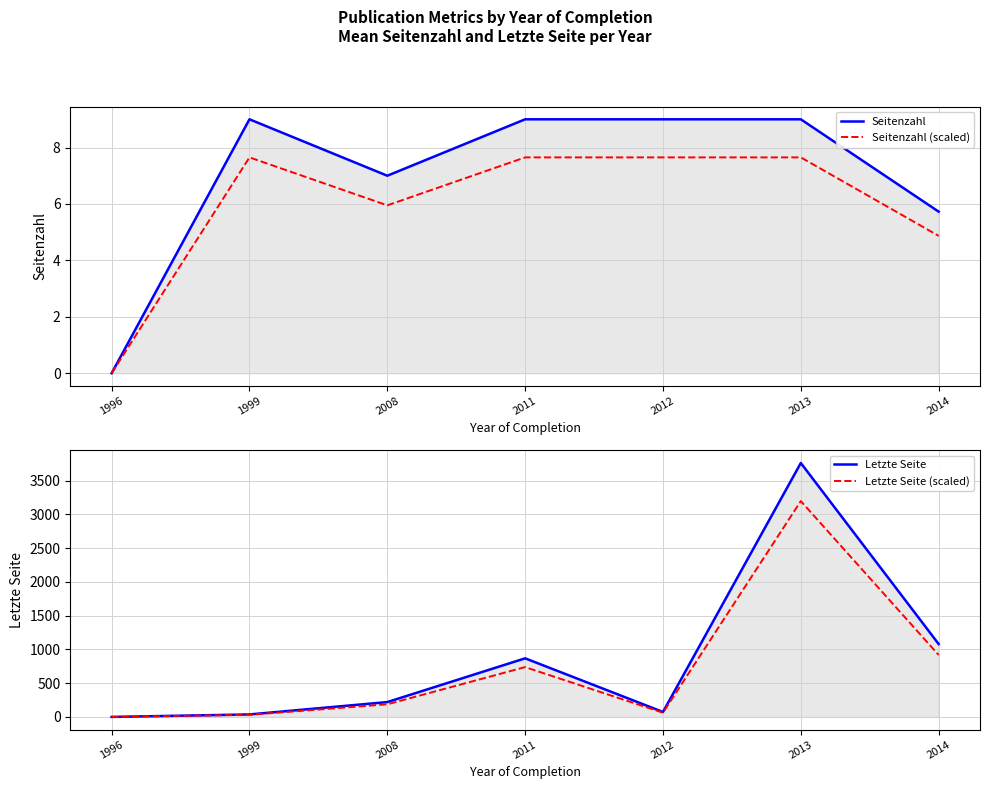

How many data points does each series have?

7